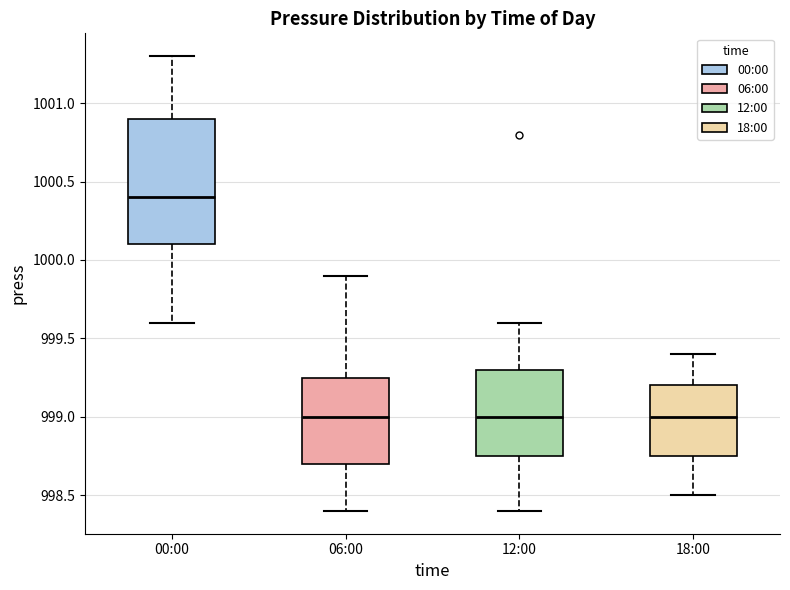

Where does the upper whisker of the box for 06:00 end on the y-axis? The values are not printed on the chart, so give them approximately, as read against the axis.

999.90